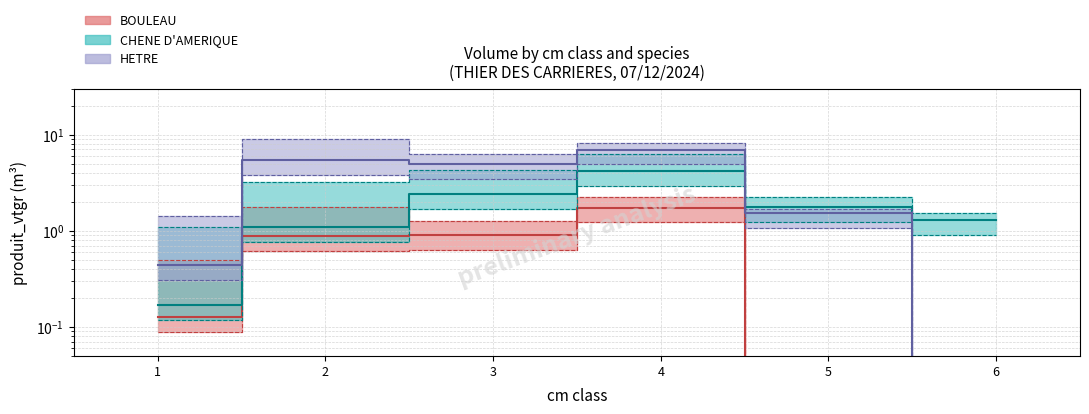

How many lines are shown in the chart?

3